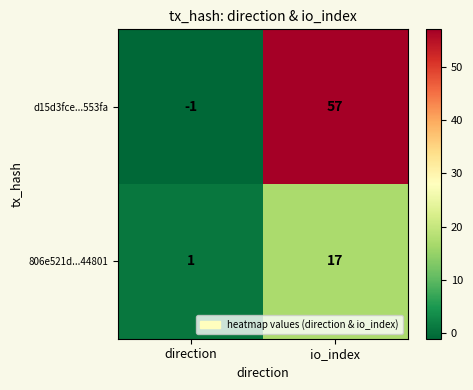

Is it true that 806e521d...44801 equals 28 at io_index?

False